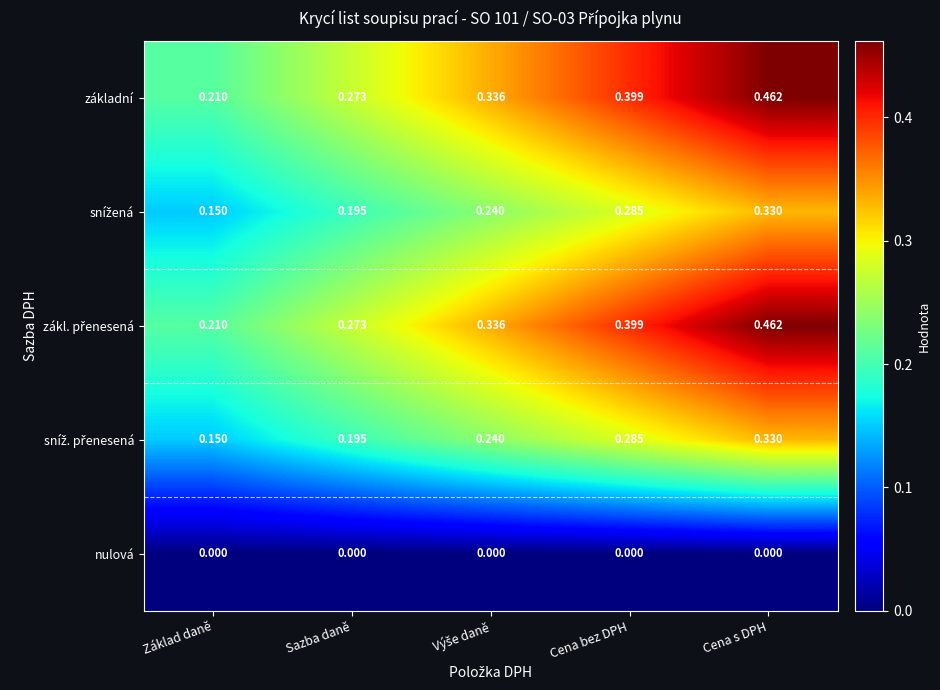

Which label corresponds to the largest value in the chart?

Cena s DPH